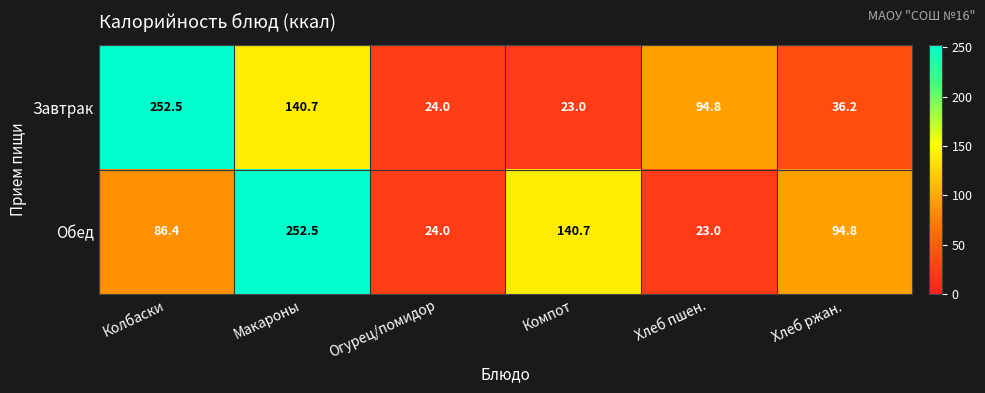

What is the sum of the Обед values at Компот and Колбаски?

227.1